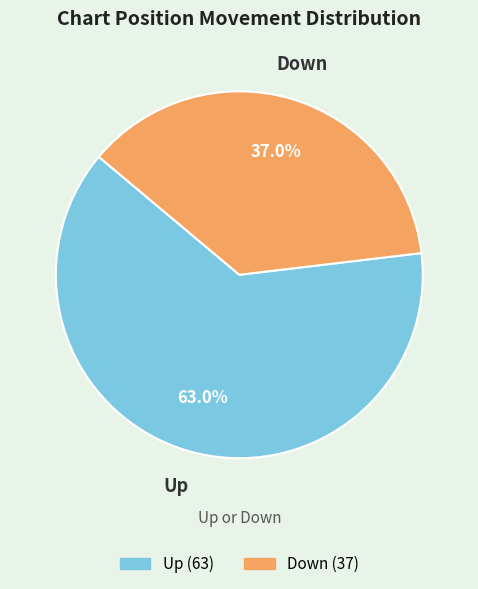

To the nearest percent, what is the combined percentage of Down and Up?

100%